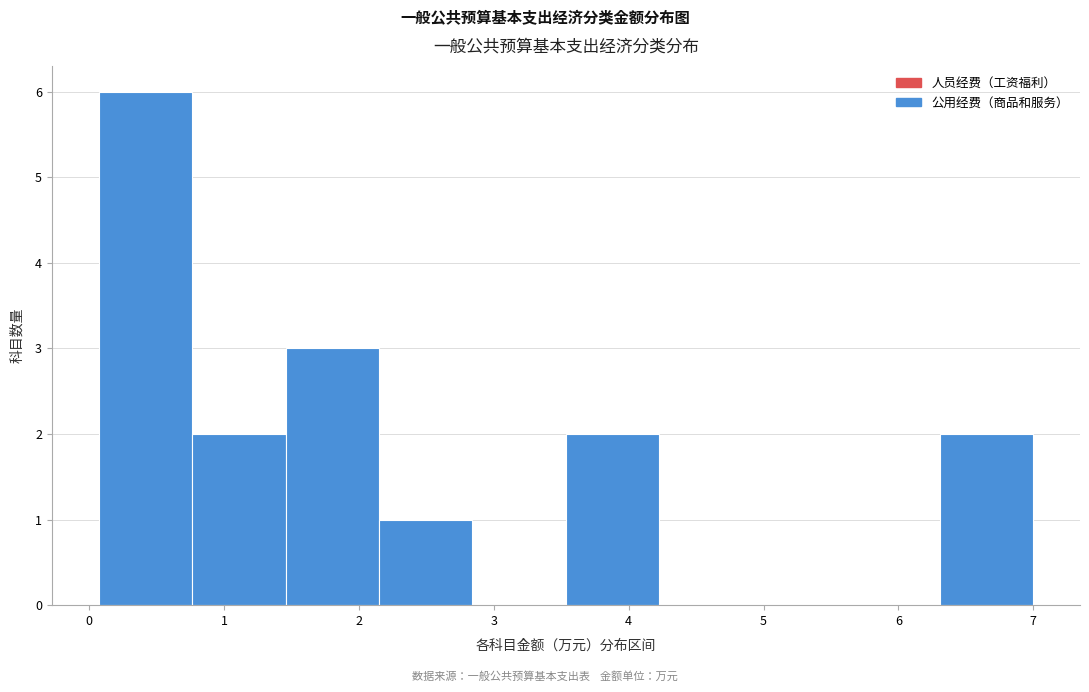

Which range on the x-axis has the tallest bar?

0.1 to 0.8